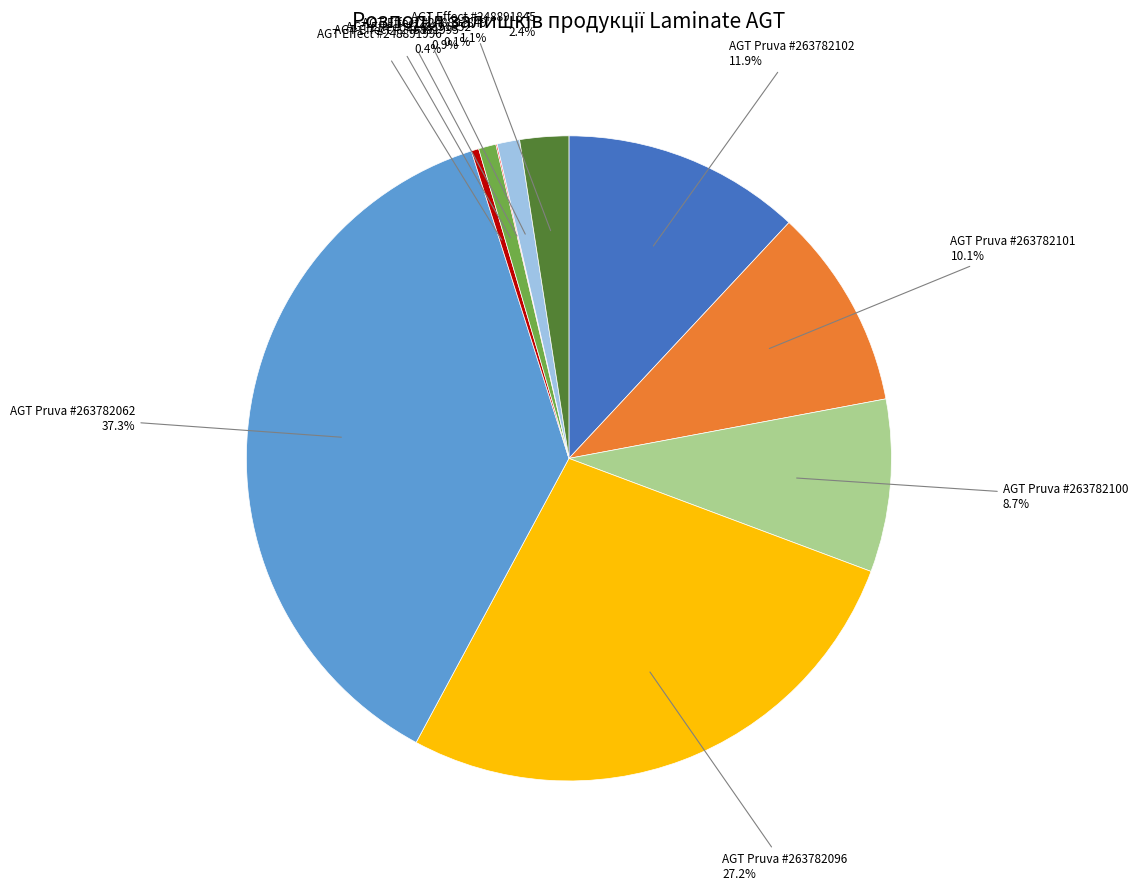

Does any single category account for the majority?

No